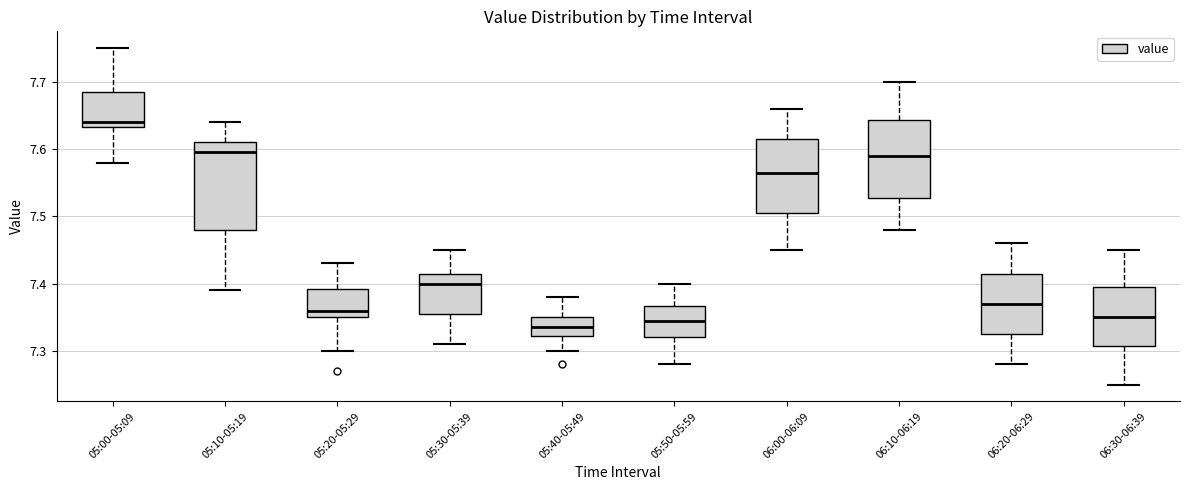

Reading left to right, read every box against the y-axis: the position of its median line, the range the box covers, and the ends of its whiskers. The values are not printed on the chart, so give them approximately, as read against the axis.

05:00-05:09: median 7.64, box 7.63 to 7.69, whiskers 7.58 to 7.75
05:10-05:19: median 7.60, box 7.48 to 7.61, whiskers 7.39 to 7.64
05:20-05:29: median 7.36, box 7.35 to 7.39, whiskers 7.30 to 7.43
05:30-05:39: median 7.40, box 7.36 to 7.42, whiskers 7.31 to 7.45
05:40-05:49: median 7.34, box 7.32 to 7.35, whiskers 7.30 to 7.38
05:50-05:59: median 7.35, box 7.32 to 7.37, whiskers 7.28 to 7.40
06:00-06:09: median 7.57, box 7.51 to 7.62, whiskers 7.45 to 7.66
06:10-06:19: median 7.59, box 7.53 to 7.64, whiskers 7.48 to 7.70
06:20-06:29: median 7.37, box 7.33 to 7.42, whiskers 7.28 to 7.46
06:30-06:39: median 7.35, box 7.31 to 7.40, whiskers 7.25 to 7.45